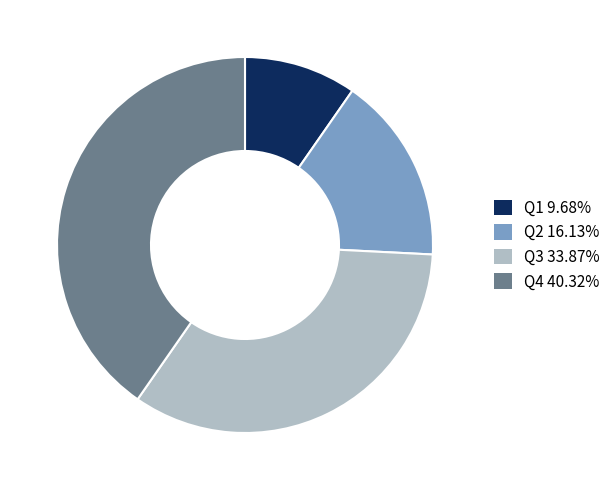

Approximately how many times larger is the value at Q2 compared to Q4?

0.4